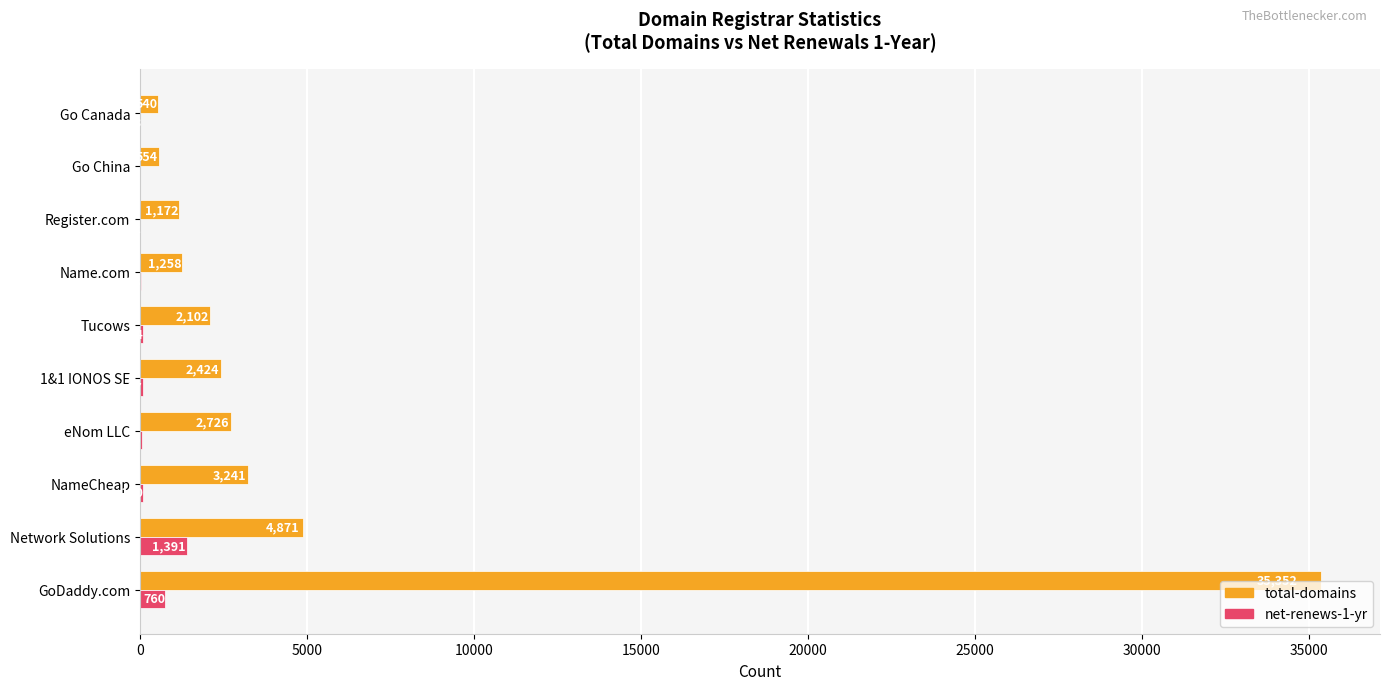

Which series changed the most between Tucows and Go China?

total-domains